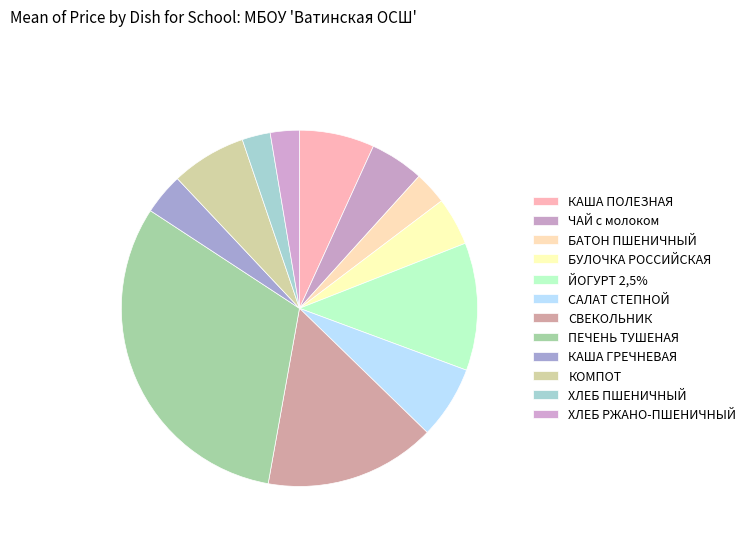

How many segments does this pie chart have?

12